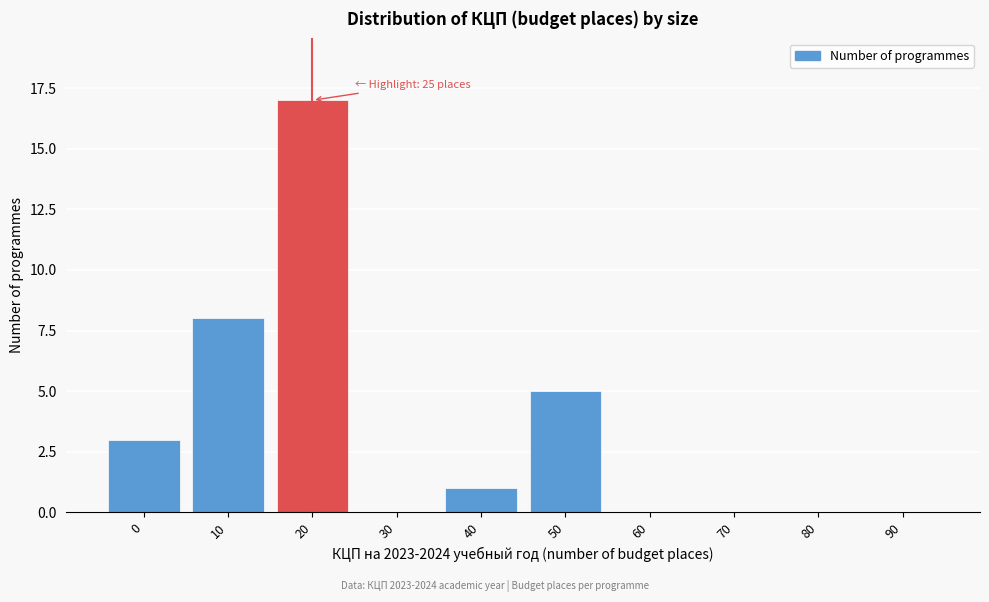

Reading left to right, transcribe all the data shown in this chart.

0=3	10=8	20=17	30=0	40=1	50=5	60=0	70=0	80=0	90=0